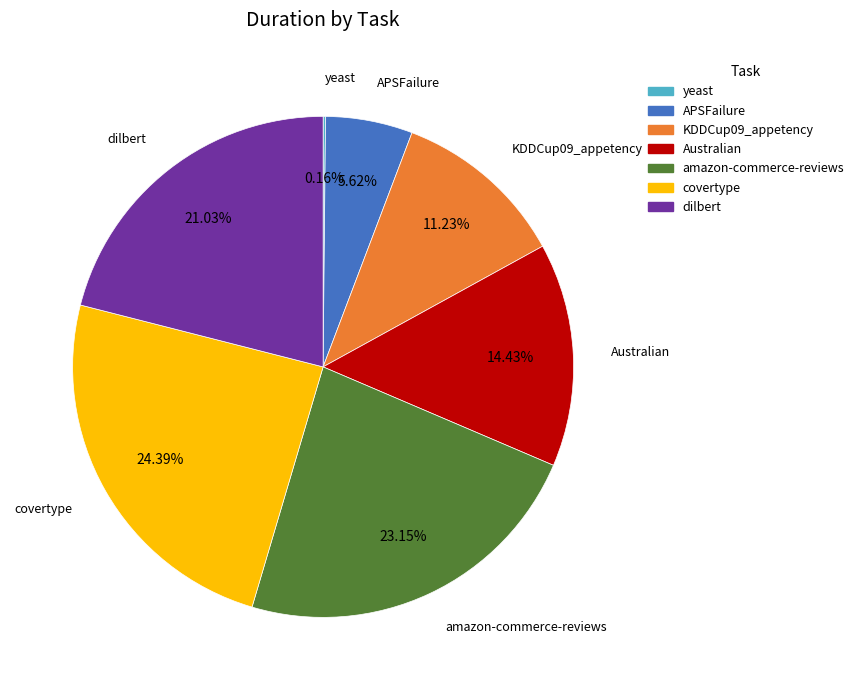

Between dilbert and APSFailure, which is larger?

dilbert